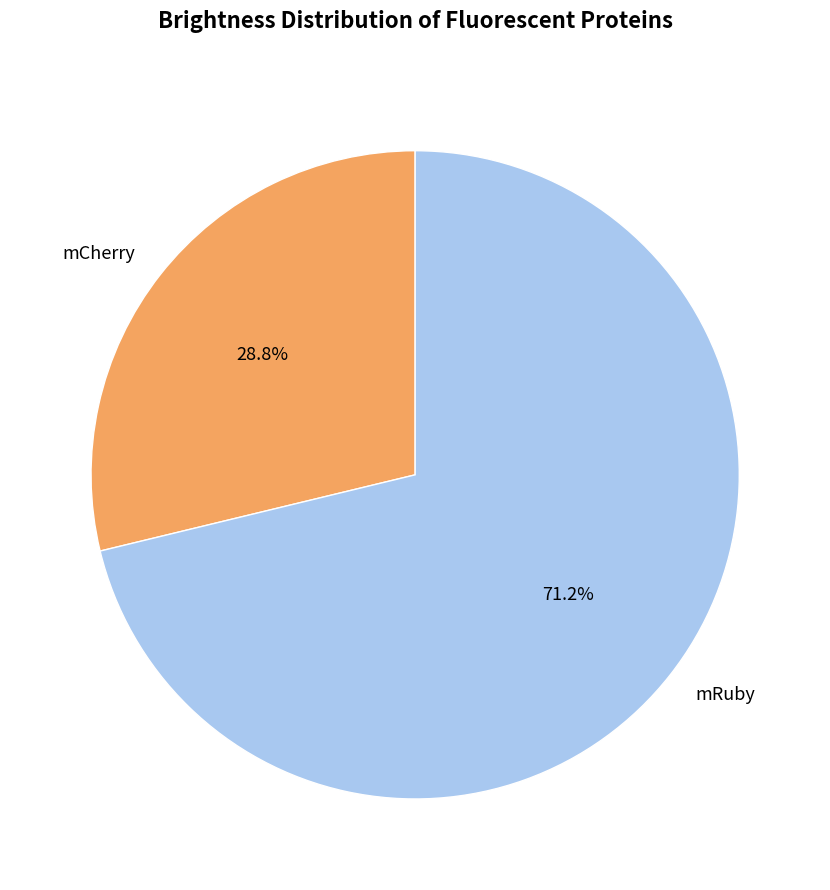

To the nearest percent, what percentage of the pie is mRuby?

71%